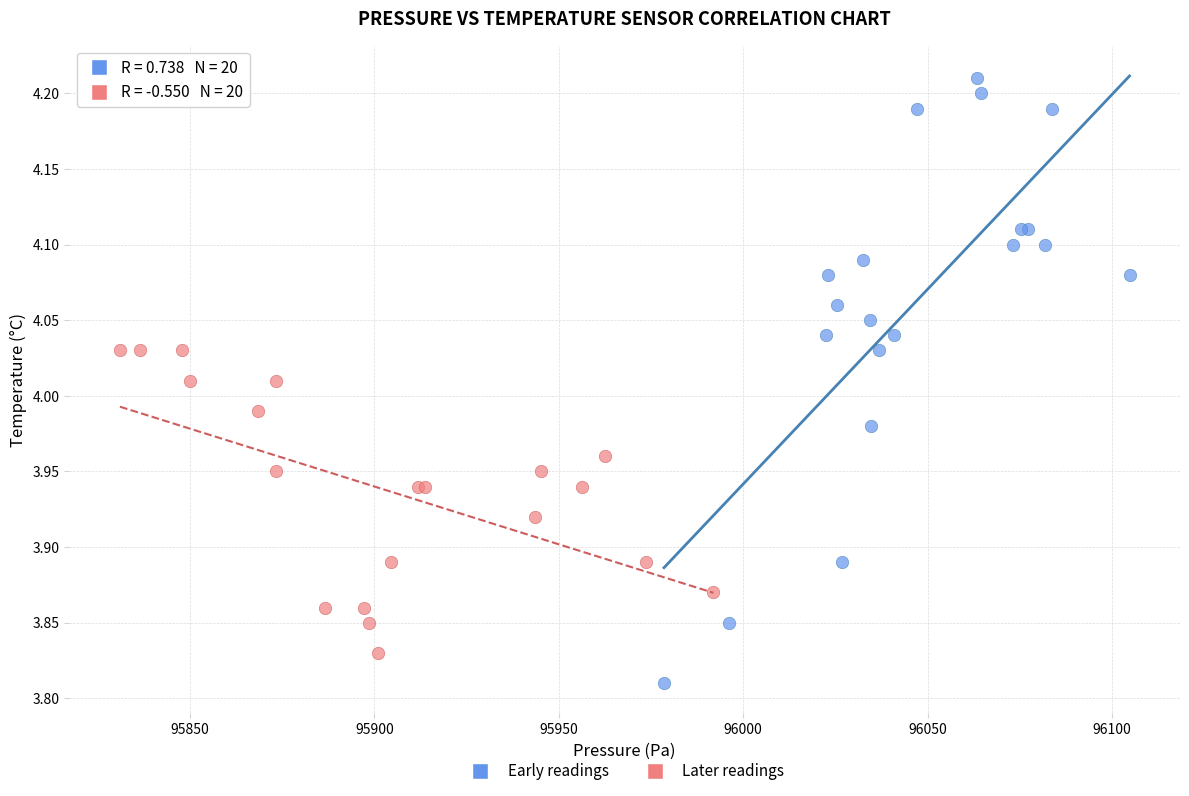

What are all the series names shown in the legend?

Early readings, Later readings